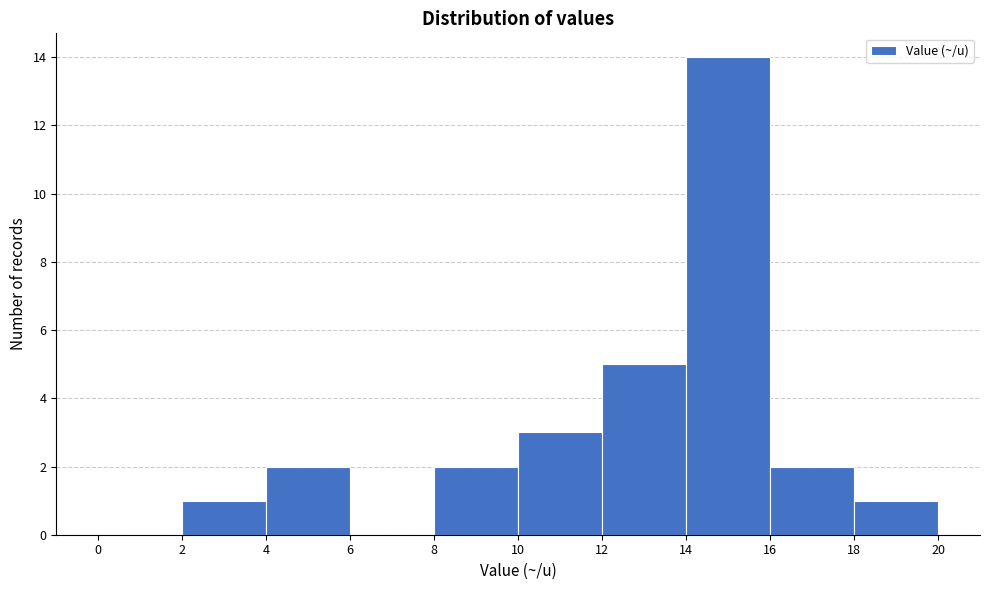

How tall is the bar that spans 10 to 12 on the x-axis? The values are not printed on the chart, so give them approximately, as read against the axis.

3